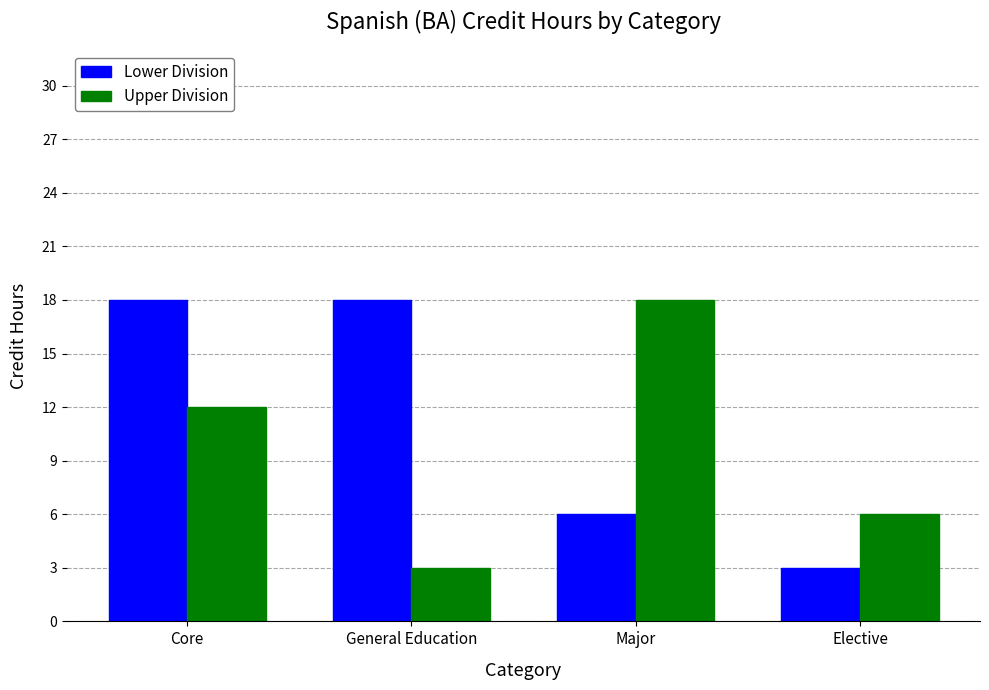

Reading right to left, list all the values displayed in this chart.

Lower Division: Elective=3	Major=6	General Education=18	Core=18
Upper Division: Elective=6	Major=18	General Education=3	Core=12